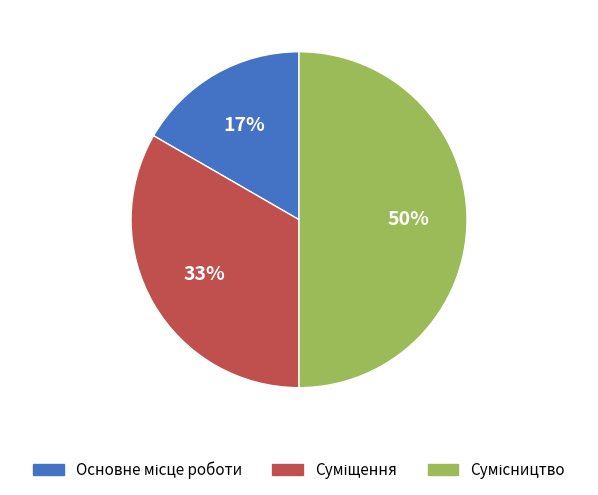

To the nearest percent, what is the difference between the largest and smallest slice percentages?

33%